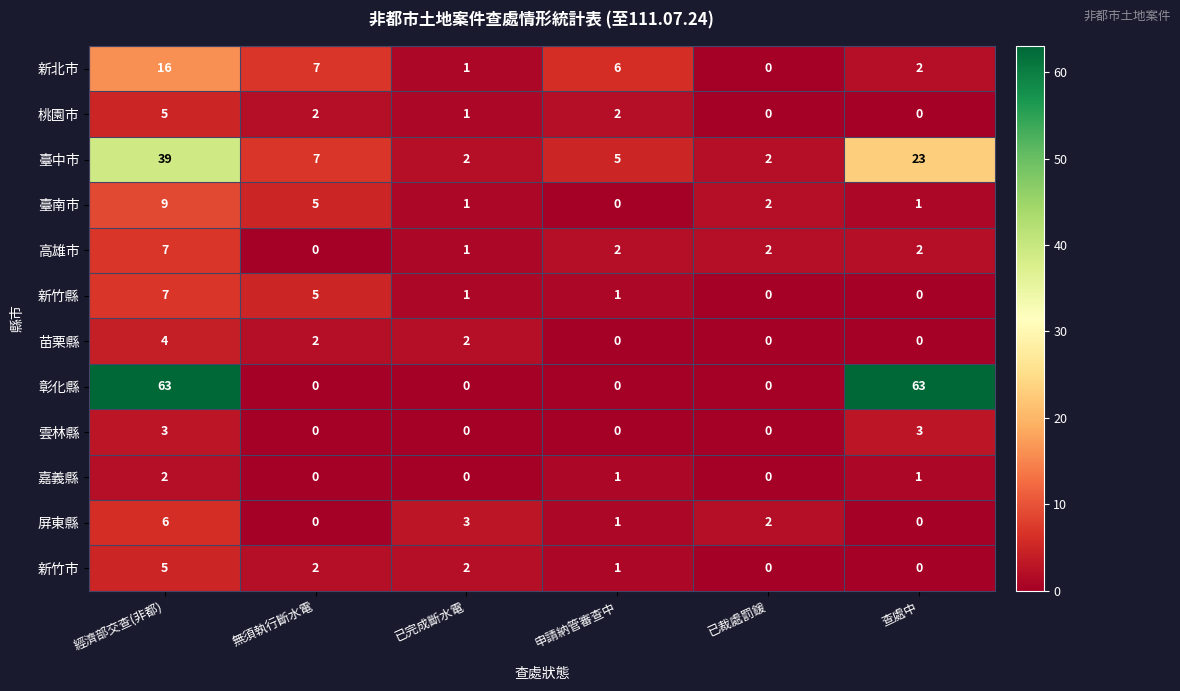

List the labels in order of 新北市 value, largest first.

經濟部交查(非都), 無須執行斷水電, 申請納管審查中, 查處中, 已完成斷水電, 已裁處罰鍰